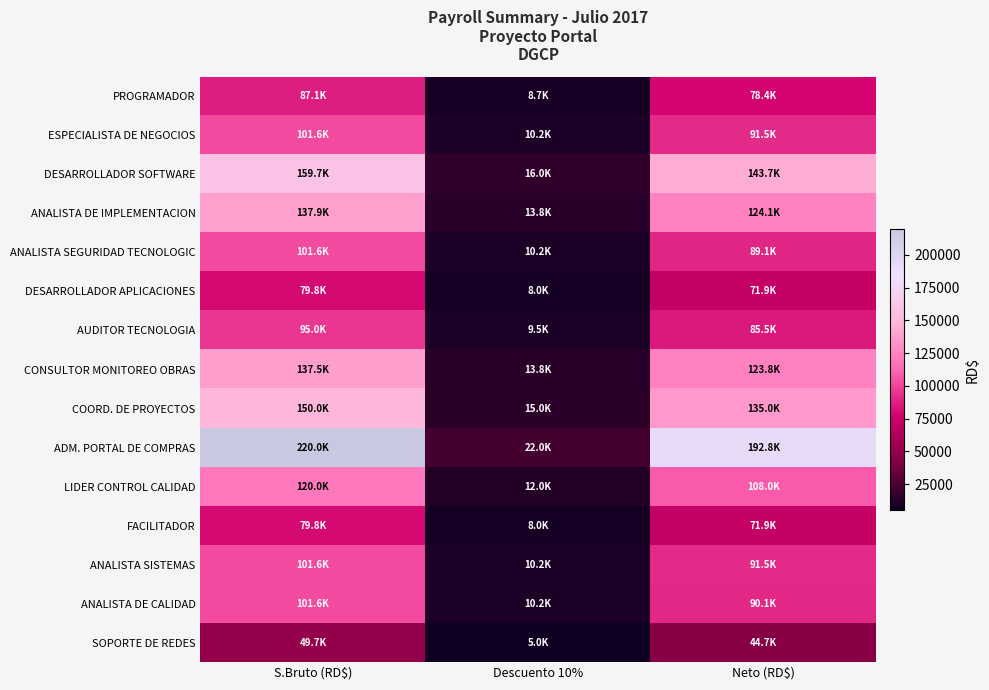

Which series changed the most between Descuento 10% and Neto (RD$)?

ADM. PORTAL DE COMPRAS